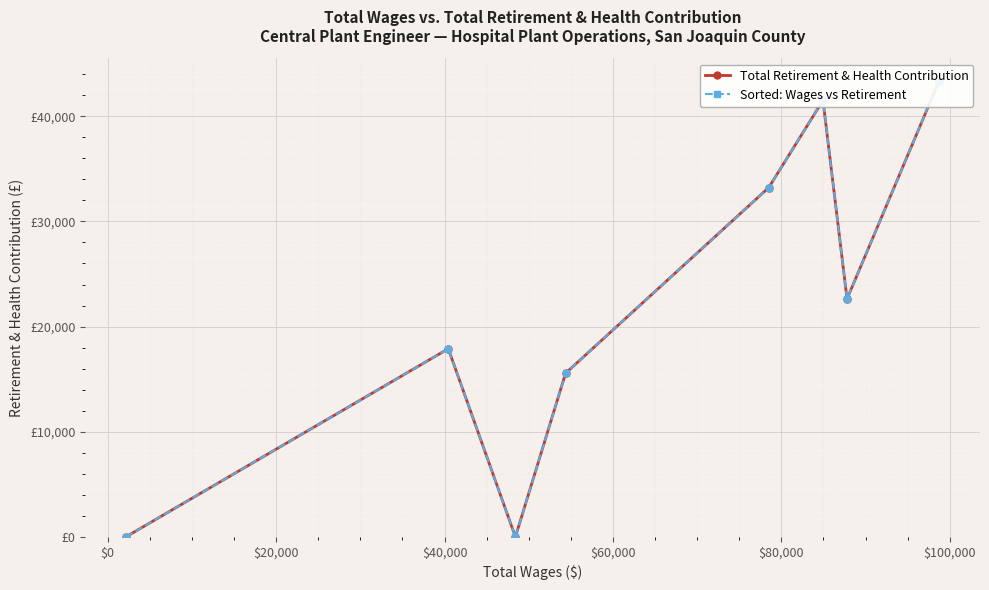

In Total Retirement & Health Contribution, how many points are lower than both neighbors (excluding endpoints)?

2